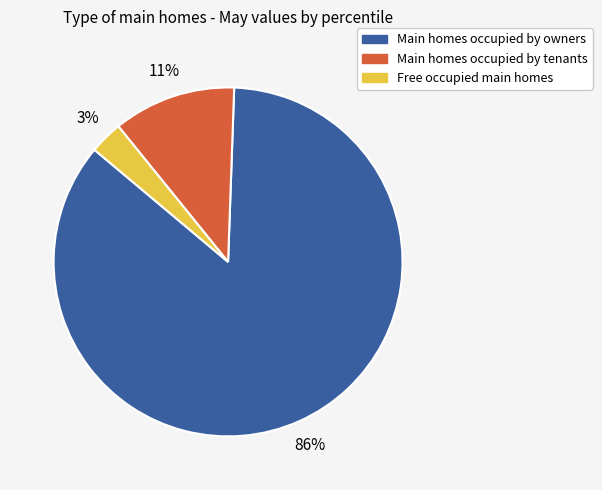

Is there a majority slice in this chart?

Yes